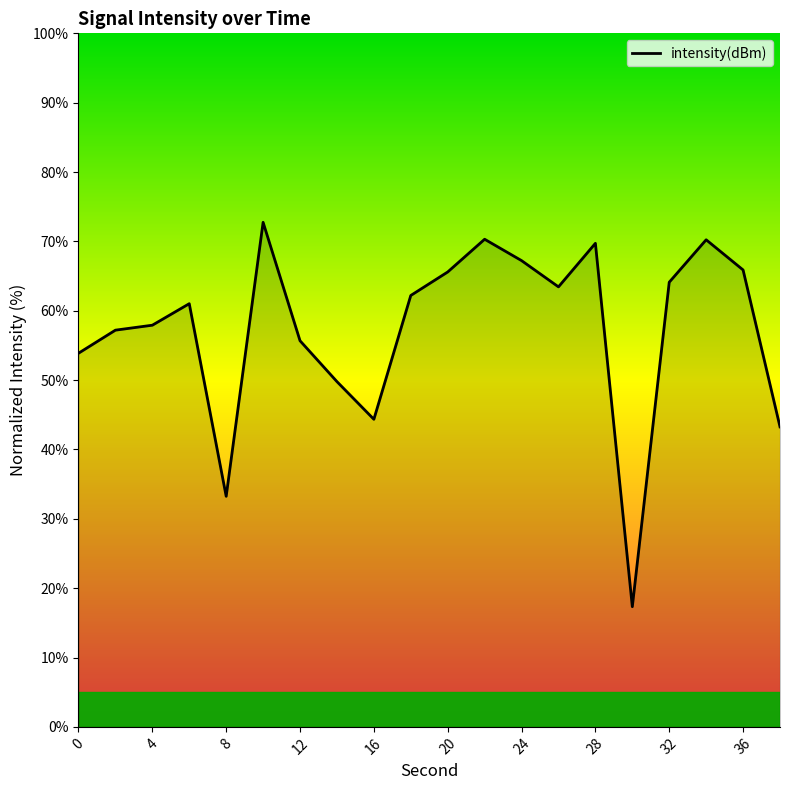

What is the maximum value shown in the chart?

72.8